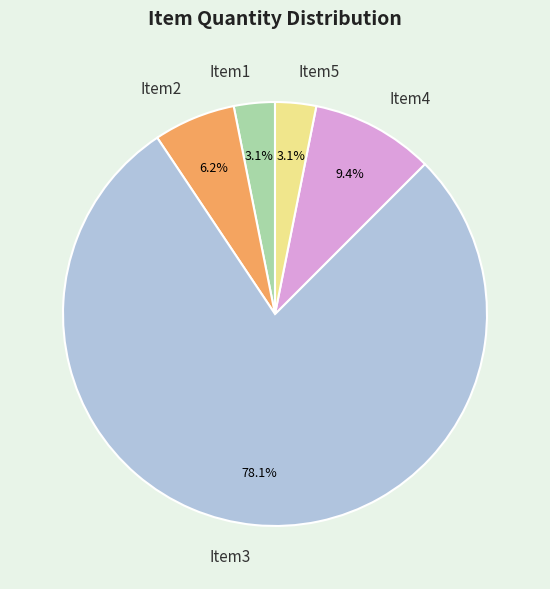

What is the total percentage of Item1 and Item4?

12.5%